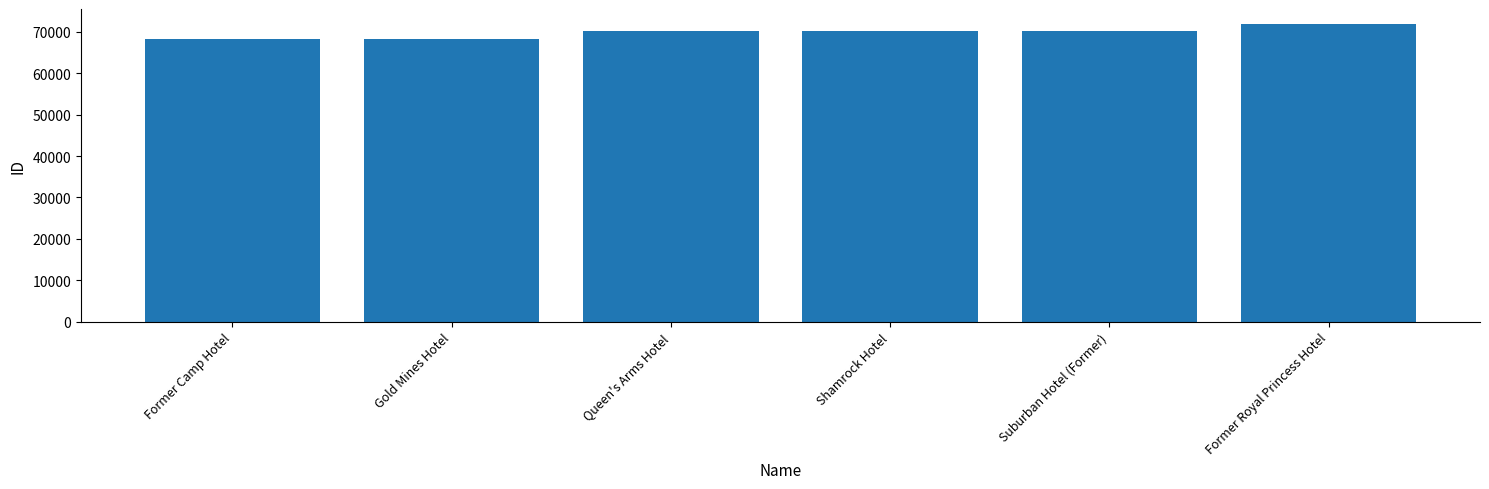

What is the minimum value shown in the chart?

68239